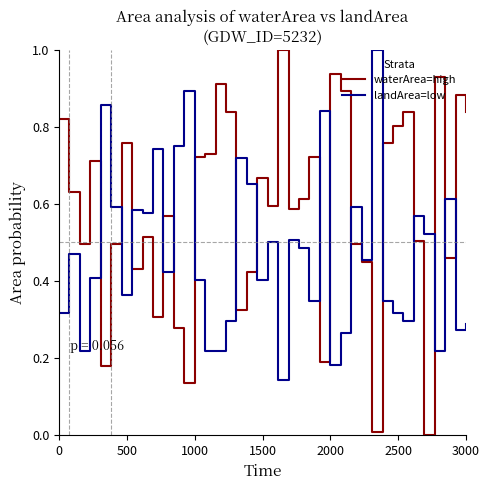

What is the greatest value displayed?

1.0